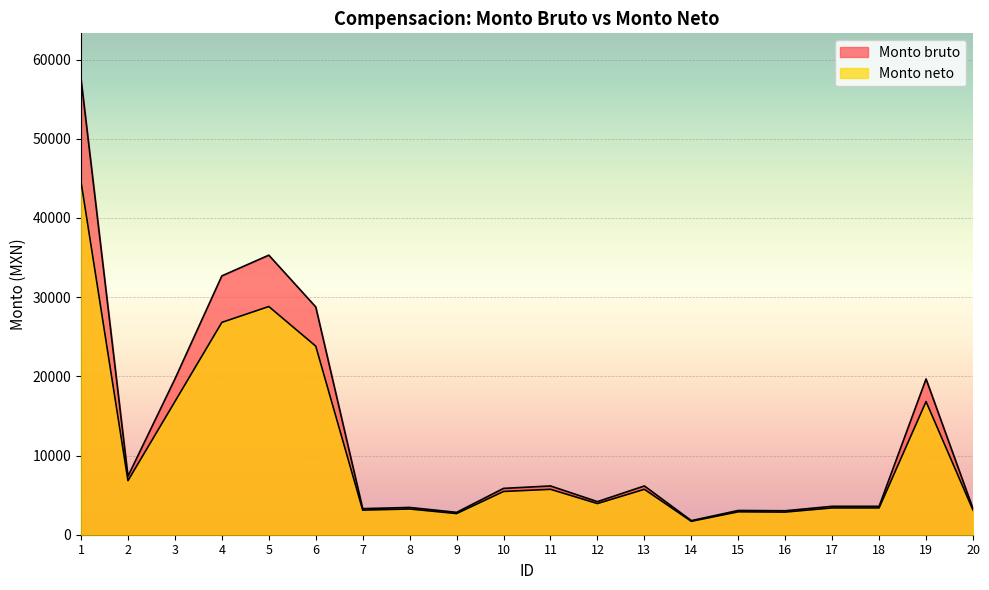

What is the value of the Monto bruto point at the 17th from the left?

3587.0